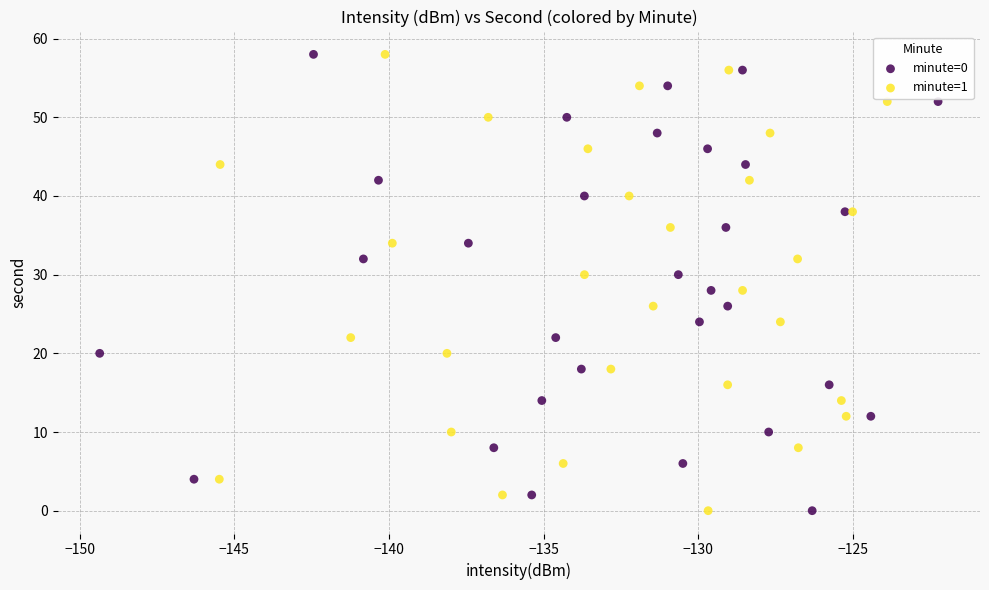

What are all the series names shown in the legend?

minute=0, minute=1